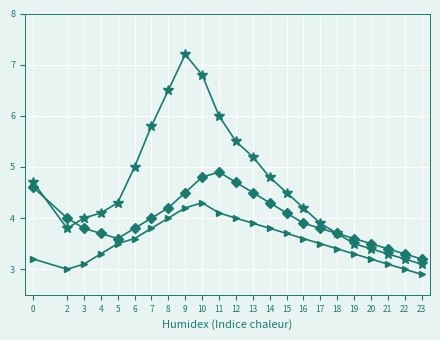

What is the total value across all series at 20?

10.1